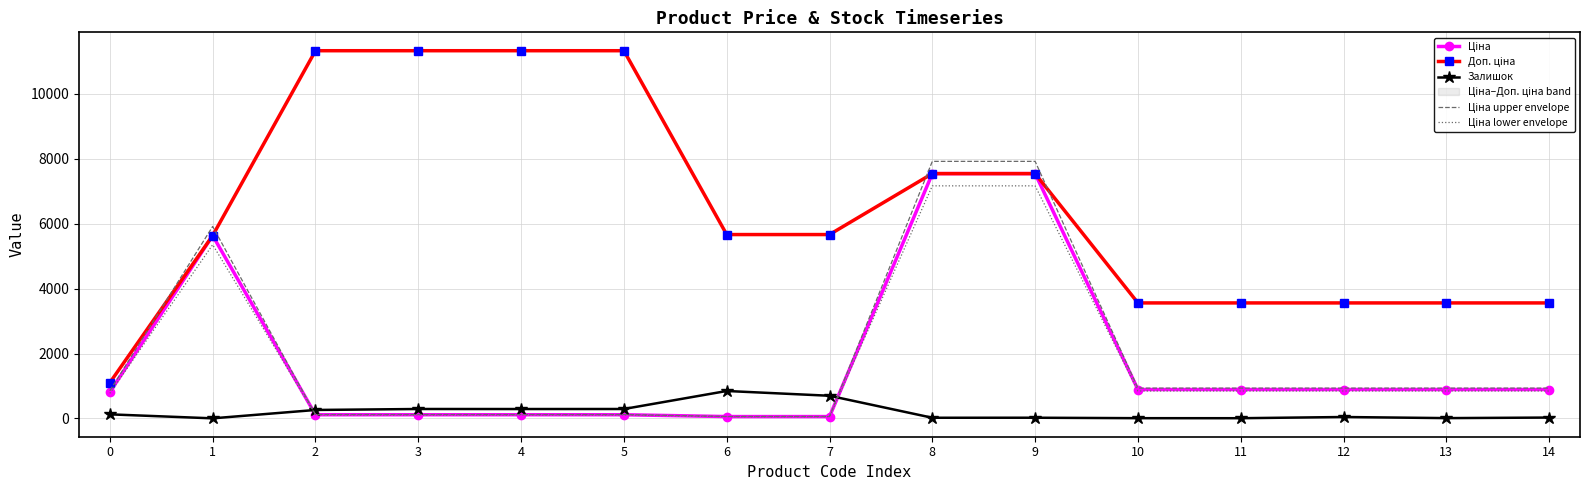

What is the approximate value of Залишок at 12?

43.0